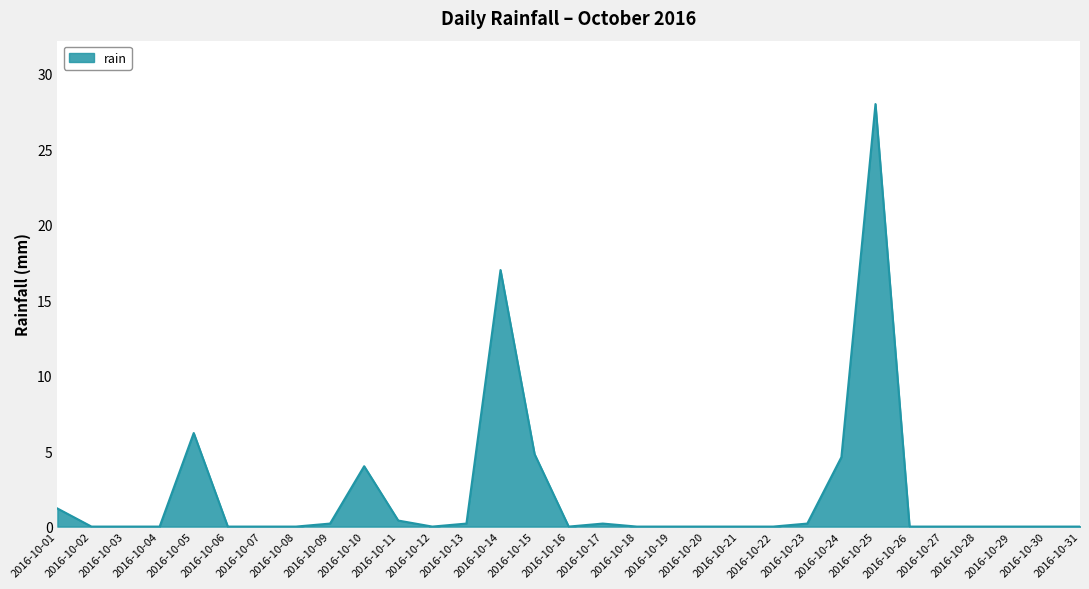

How many lines are shown in the chart?

1